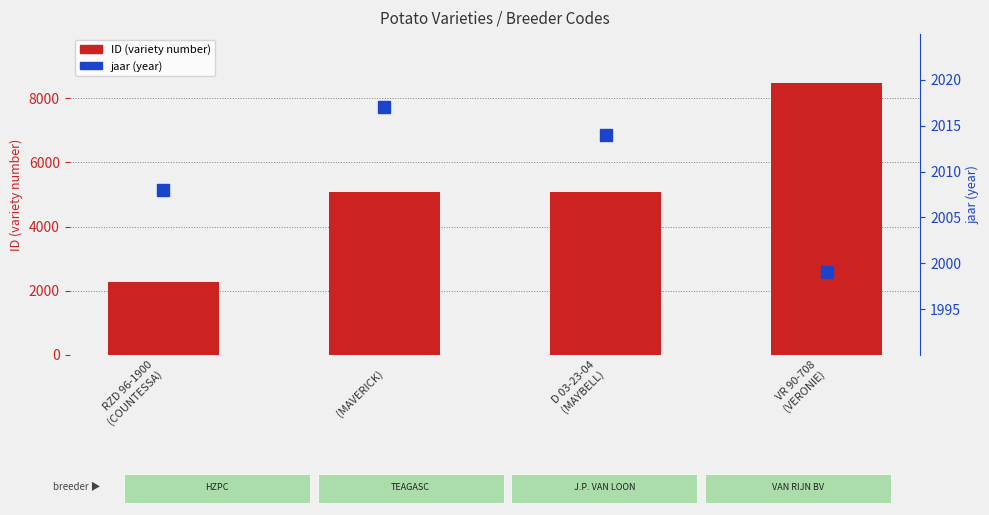

What is the minimum value shown in the chart?

1999